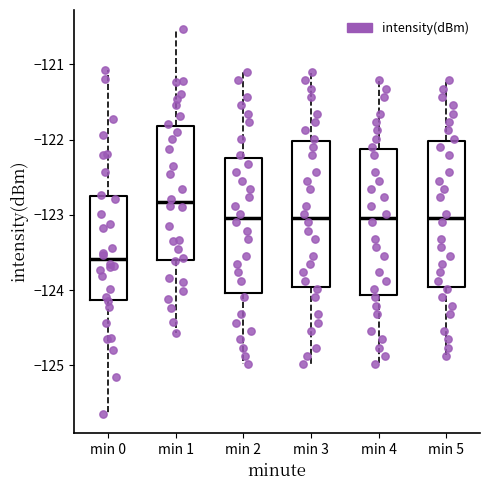

Reading left to right, transcribe this box plot: for each box, give where its median line is, the range the box spans, and where its two whiskers end, as read against the y-axis. The values are not printed on the chart, so give them approximately, as read against the axis.

min 0: median -123.6, box -124.1 to -122.8, whiskers -125.6 to -121.1
min 1: median -122.8, box -123.6 to -121.8, whiskers -124.6 to -120.5
min 2: median -123.0, box -124.0 to -122.2, whiskers -125.0 to -121.1
min 3: median -123.0, box -124.0 to -122.0, whiskers -125.0 to -121.1
min 4: median -123.0, box -124.1 to -122.1, whiskers -125.0 to -121.2
min 5: median -123.0, box -124.0 to -122.0, whiskers -124.9 to -121.2